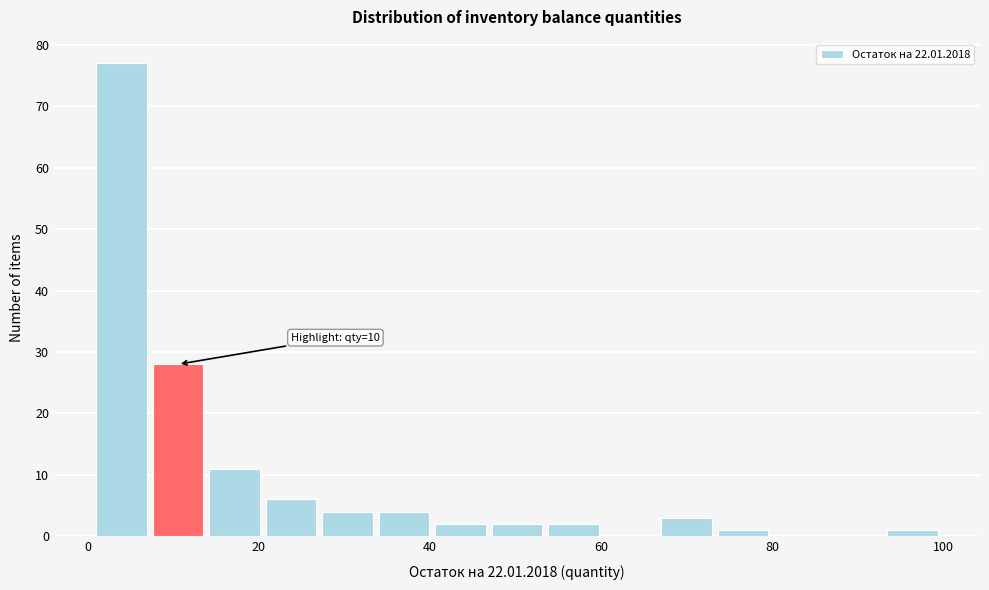

Read against the x-axis, roughly where is the centre of the tallest bar?

4